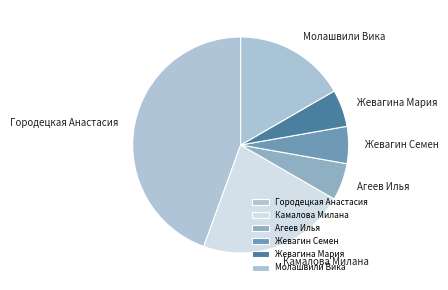

Do Жевагин Семен and Камалова Милана together represent more than half of the pie?

No